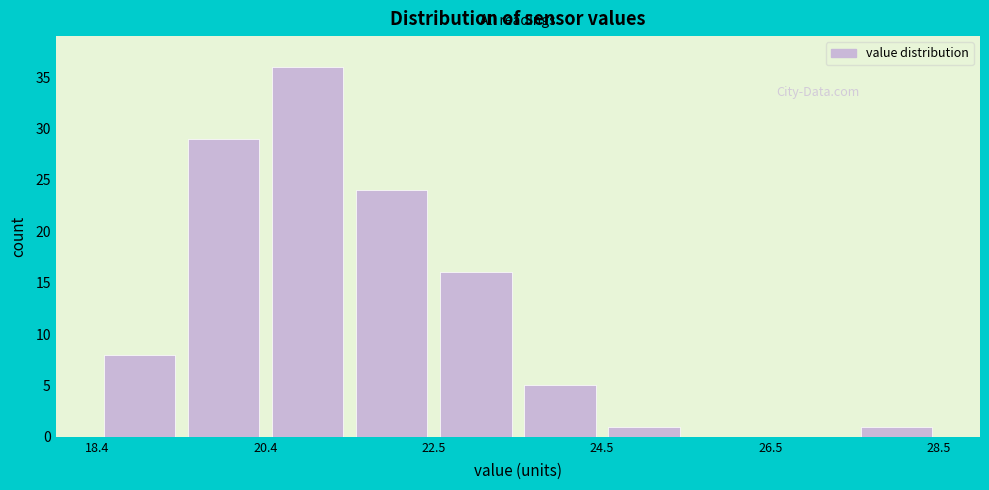

Around what value on the x-axis is the tallest bar? Give the approximate position of its centre, as read against the axis.

21.0